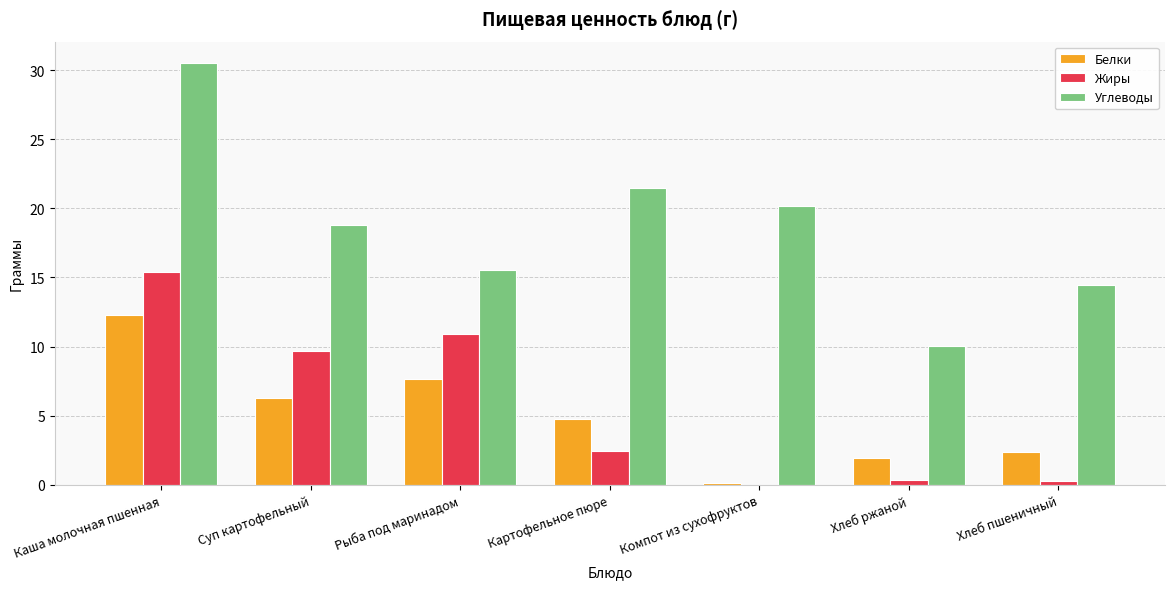

Which series changed the most between Суп картофельный and Хлеб ржаной?

Жиры